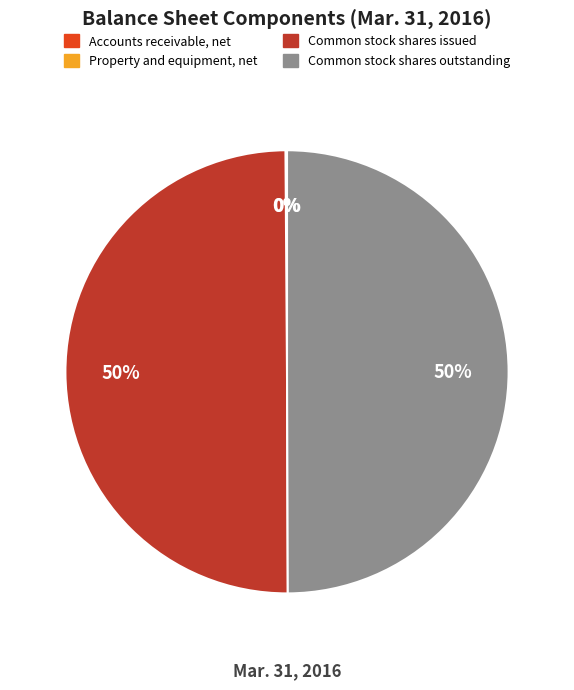

What percentage is the Common stock shares outstanding slice, to the nearest percent?

50%